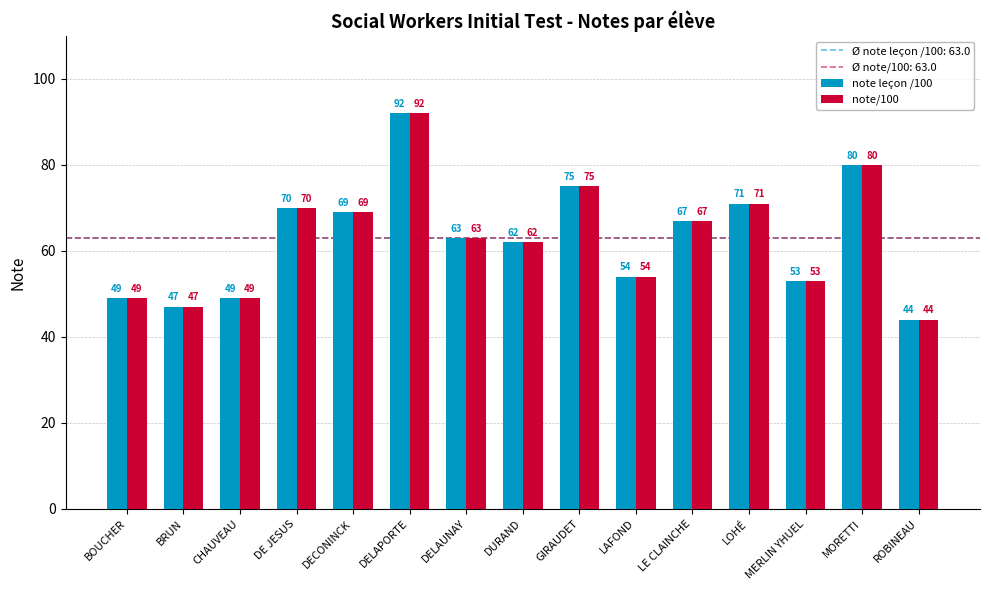

What position from the right is BOUCHER?

15